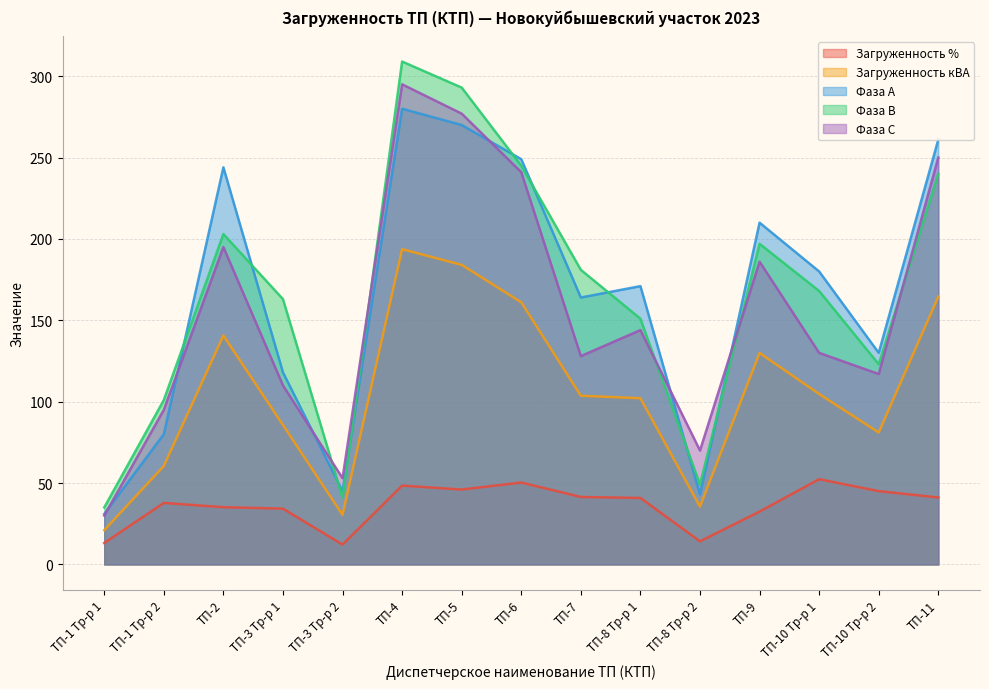

Reading left to right, extract all data points from this chart.

Загруженность %: ТП-1 Тр-р 1=13.1	ТП-1 Тр-р 2=37.8	ТП-2=35.2	ТП-3 Тр-р 1=34.3	ТП-3 Тр-р 2=12.2	ТП-4=48.4	ТП-5=46.0	ТП-6=50.3	ТП-7=41.5	ТП-8 Тр-р 1=40.8	ТП-8 Тр-р 2=14.2	ТП-9=32.5	ТП-10 Тр-р 1=52.4	ТП-10 Тр-р 2=45.0	ТП-11=41.1
Загруженность кВА: ТП-1 Тр-р 1=21.0	ТП-1 Тр-р 2=60.5	ТП-2=140.7	ТП-3 Тр-р 1=85.7	ТП-3 Тр-р 2=30.5	ТП-4=193.7	ТП-5=184.1	ТП-6=161.1	ТП-7=103.7	ТП-8 Тр-р 1=102.1	ТП-8 Тр-р 2=35.5	ТП-9=129.9	ТП-10 Тр-р 1=104.7	ТП-10 Тр-р 2=81.1	ТП-11=164.6
Фаза А: ТП-1 Тр-р 1=31.0	ТП-1 Тр-р 2=80.0	ТП-2=244.0	ТП-3 Тр-р 1=118.0	ТП-3 Тр-р 2=45.0	ТП-4=280.0	ТП-5=270.0	ТП-6=249.0	ТП-7=164.0	ТП-8 Тр-р 1=171.0	ТП-8 Тр-р 2=43.0	ТП-9=210.0	ТП-10 Тр-р 1=180.0	ТП-10 Тр-р 2=130.0	ТП-11=261.0
Фаза В: ТП-1 Тр-р 1=35.0	ТП-1 Тр-р 2=101.0	ТП-2=203.0	ТП-3 Тр-р 1=163.0	ТП-3 Тр-р 2=41.0	ТП-4=309.0	ТП-5=293.0	ТП-6=245.0	ТП-7=181.0	ТП-8 Тр-р 1=151.0	ТП-8 Тр-р 2=49.0	ТП-9=197.0	ТП-10 Тр-р 1=168.0	ТП-10 Тр-р 2=123.0	ТП-11=240.0
Фаза С: ТП-1 Тр-р 1=30.0	ТП-1 Тр-р 2=95.0	ТП-2=195.0	ТП-3 Тр-р 1=110.0	ТП-3 Тр-р 2=53.0	ТП-4=295.0	ТП-5=277.0	ТП-6=241.0	ТП-7=128.0	ТП-8 Тр-р 1=144.0	ТП-8 Тр-р 2=70.0	ТП-9=186.0	ТП-10 Тр-р 1=130.0	ТП-10 Тр-р 2=117.0	ТП-11=250.0